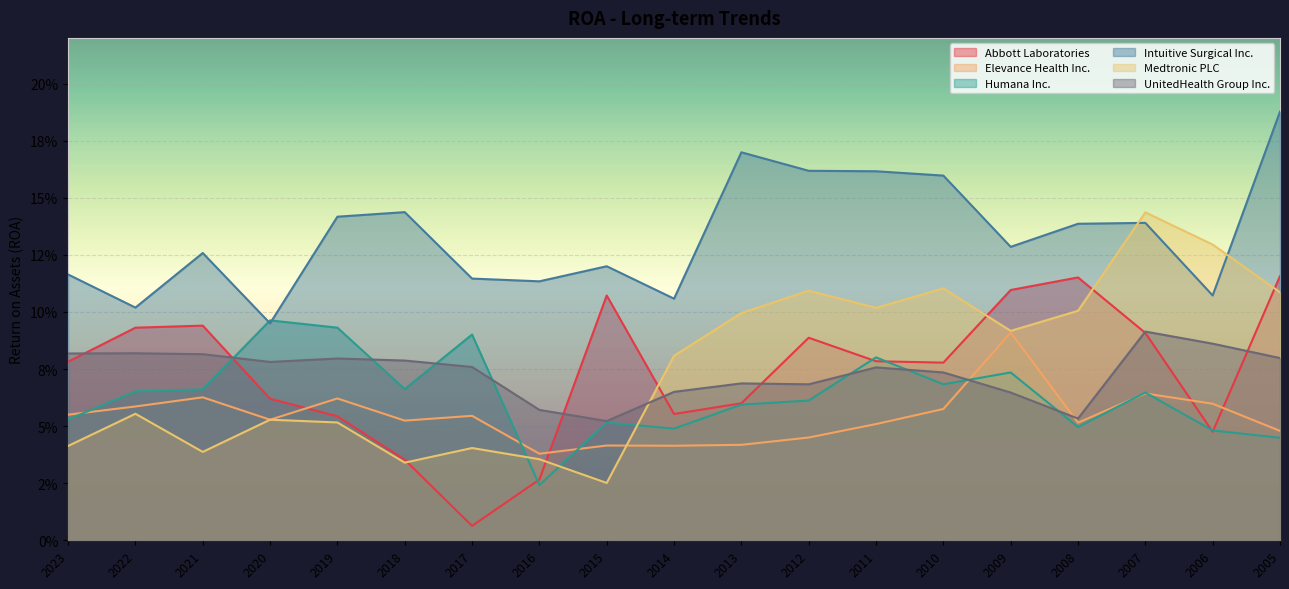

Reading left to right, what are all the values shown in this chart?

Abbott Laboratories: 0.1	0.1	0.1	0.1	0.1	0.0	0.0	0.0	0.1	0.1	0.1	0.1	0.1	0.1	0.1	0.1	0.1	0.0	0.1
Elevance Health Inc.: 0.1	0.1	0.1	0.1	0.1	0.1	0.1	0.0	0.0	0.0	0.0	0.0	0.1	0.1	0.1	0.1	0.1	0.1	0.0
Humana Inc.: 0.1	0.1	0.1	0.1	0.1	0.1	0.1	0.0	0.1	0.0	0.1	0.1	0.1	0.1	0.1	0.0	0.1	0.0	0.0
Intuitive Surgical Inc.: 0.1	0.1	0.1	0.1	0.1	0.1	0.1	0.1	0.1	0.1	0.2	0.2	0.2	0.2	0.1	0.1	0.1	0.1	0.2
Medtronic PLC: 0.0	0.1	0.0	0.1	0.1	0.0	0.0	0.0	0.0	0.1	0.1	0.1	0.1	0.1	0.1	0.1	0.1	0.1	0.1
UnitedHealth Group Inc.: 0.1	0.1	0.1	0.1	0.1	0.1	0.1	0.1	0.1	0.1	0.1	0.1	0.1	0.1	0.1	0.1	0.1	0.1	0.1